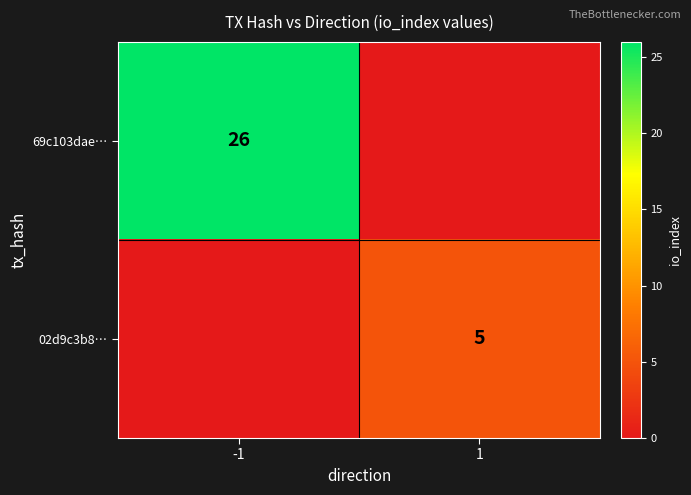

The value of 69c103dae… at -1 is 26. True or false?

True